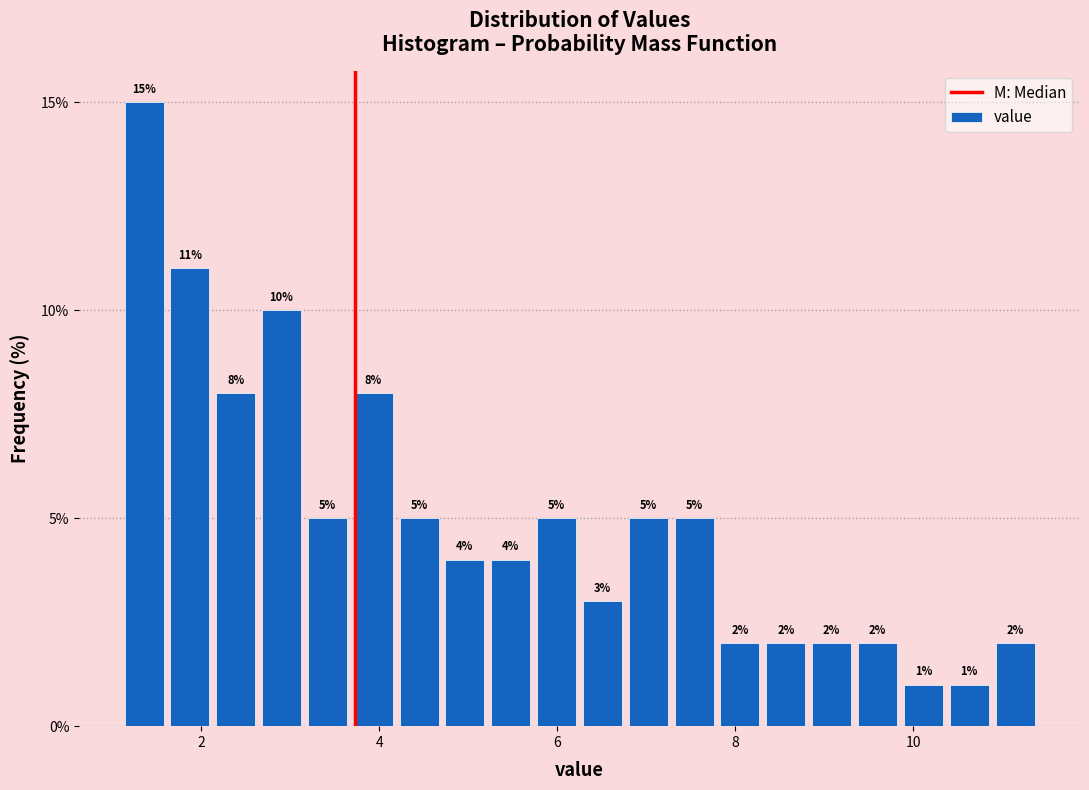

Read against the x-axis, roughly where is the centre of the tallest bar?

1.4